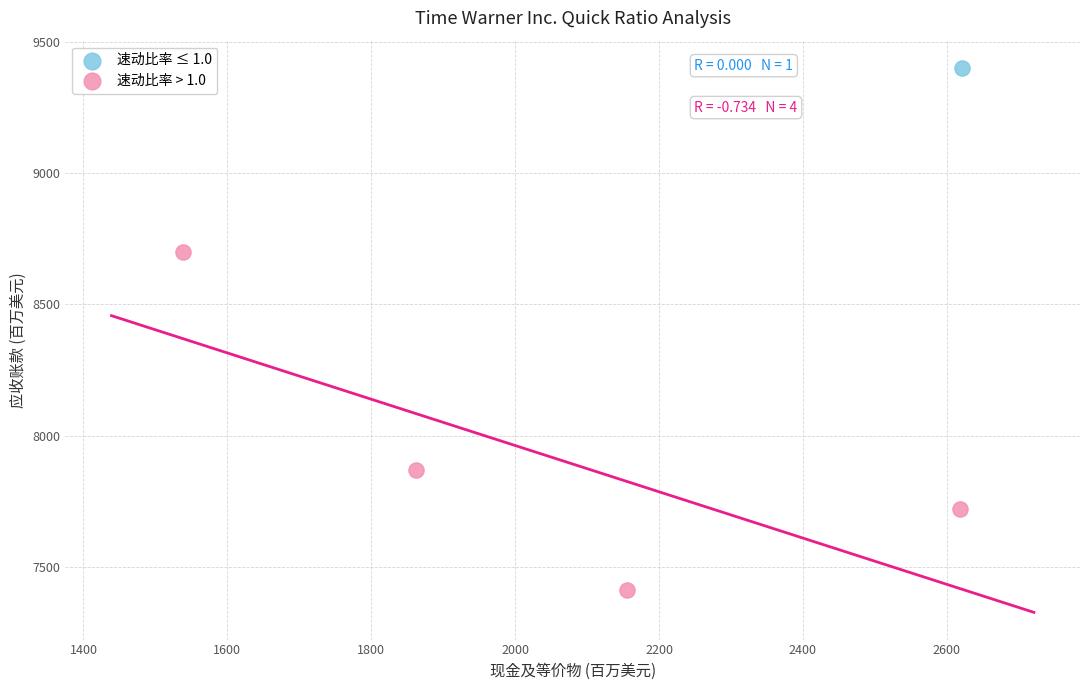

What are all the series names shown in the legend?

速动比率 ≤ 1.0, 速动比率 > 1.0